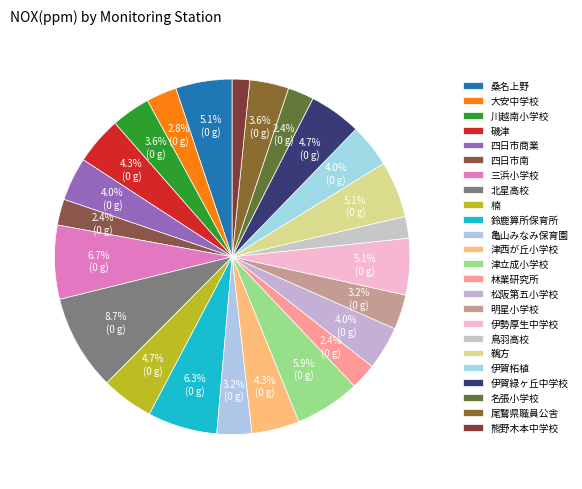

How many slices are in this pie chart?

24